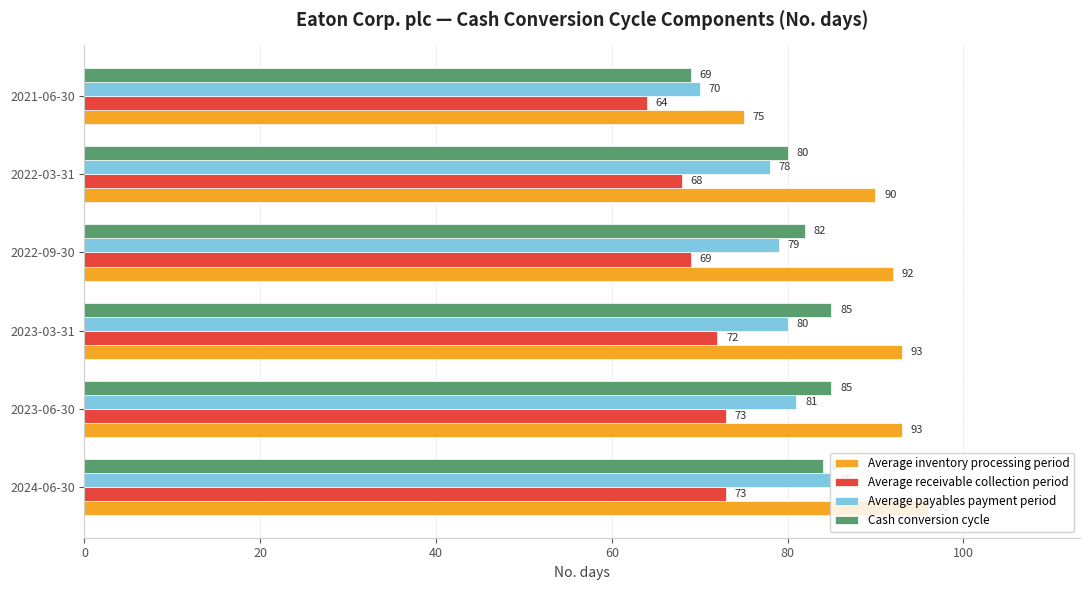

What is the spread (max minus min) of values at 2024-06-30?

23